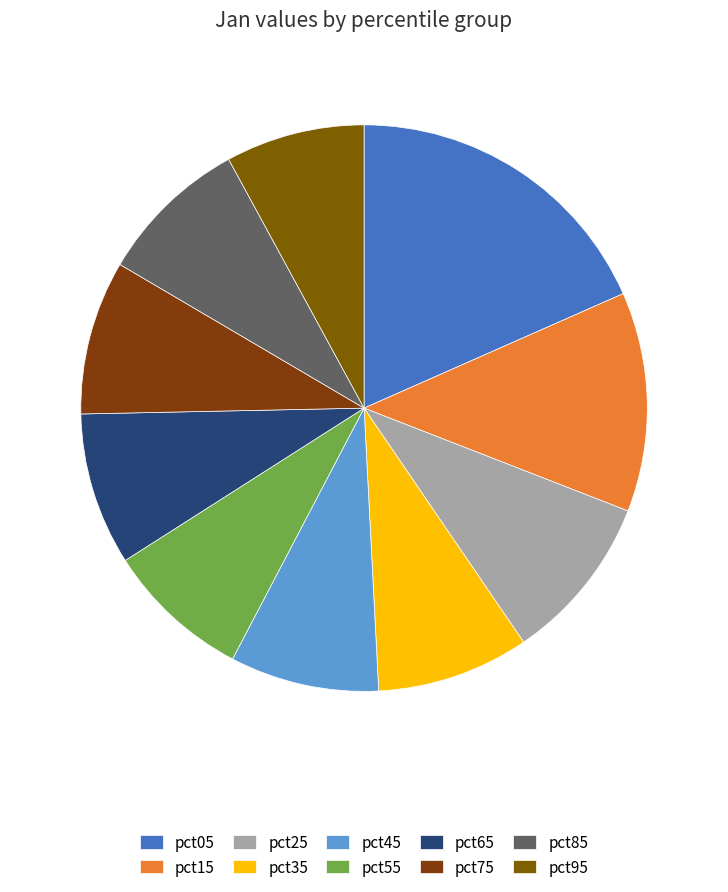

What percentage is the pct05 slice, to the nearest percent?

18%